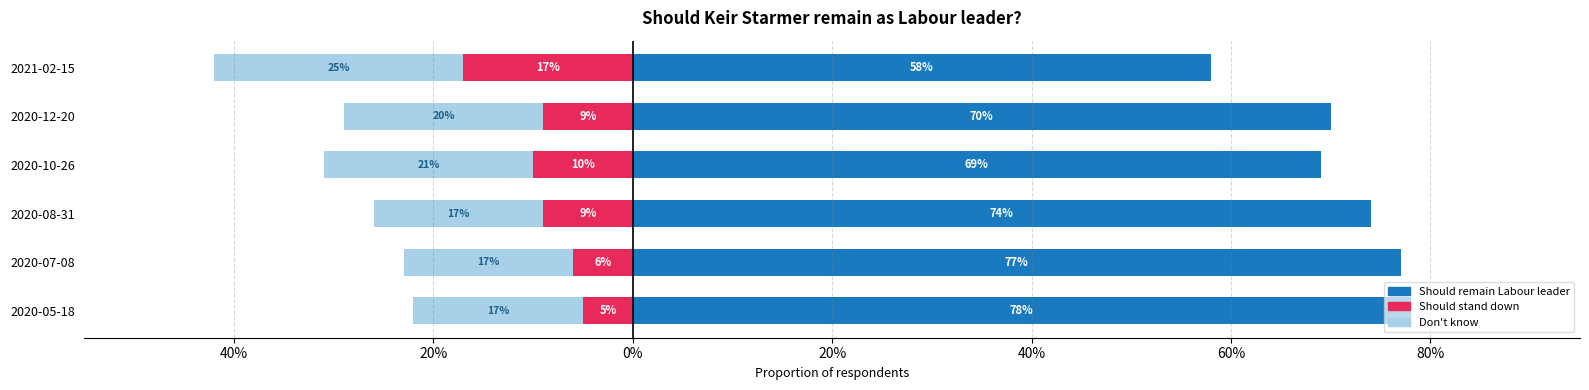

Between 2020-10-26 and 2020-05-18, which is larger?

2020-05-18